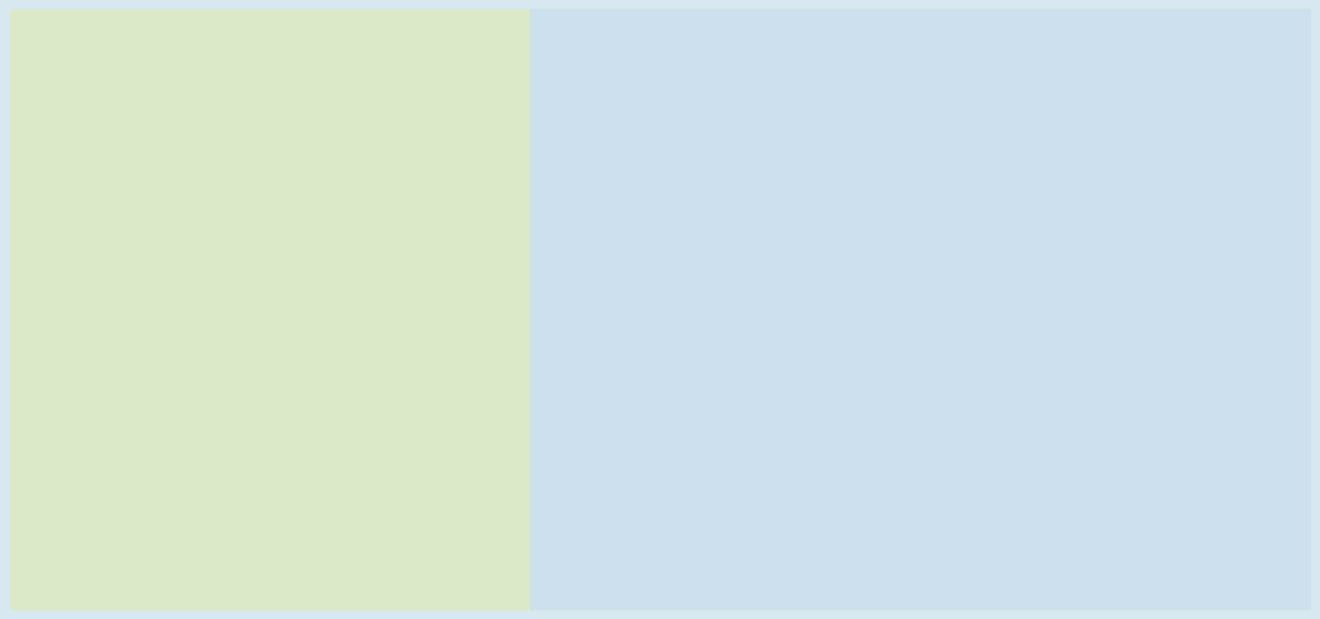

Between Рис припущенный and Суп гороховый, which is larger?

Рис припущенный